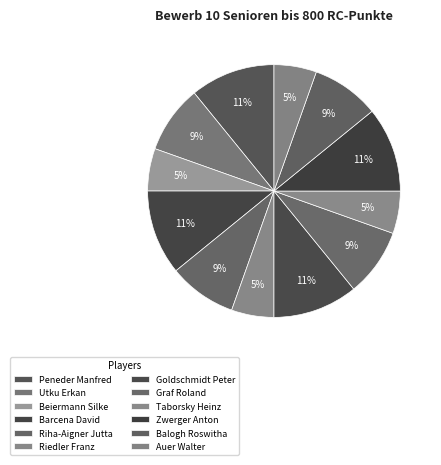

Does Utku Erkan account for over 50% of the chart?

No